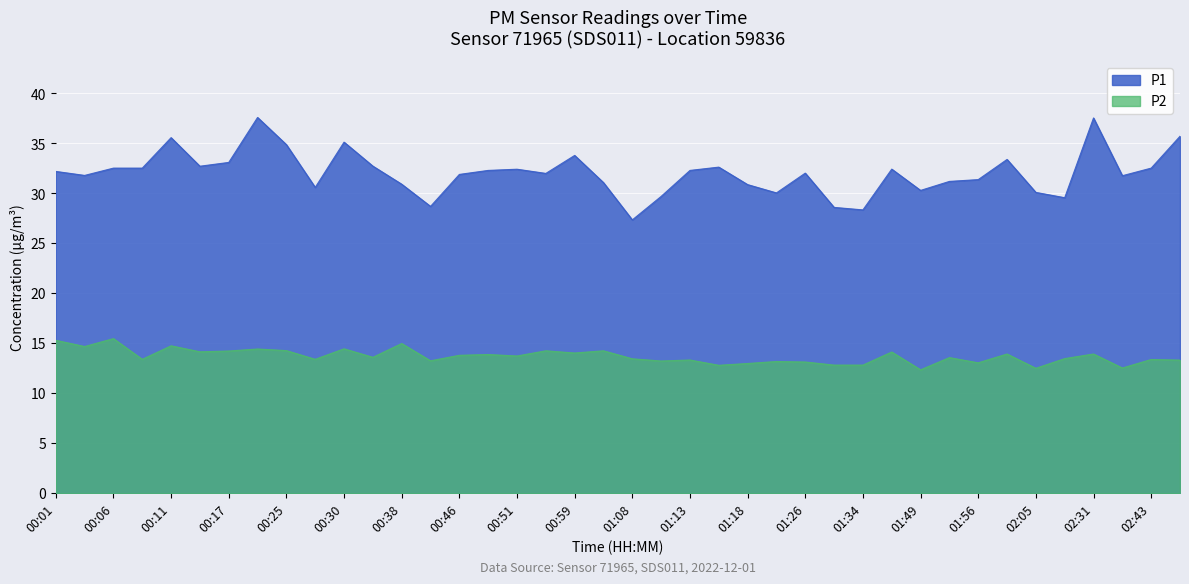

What position from the right is 00:49?

25